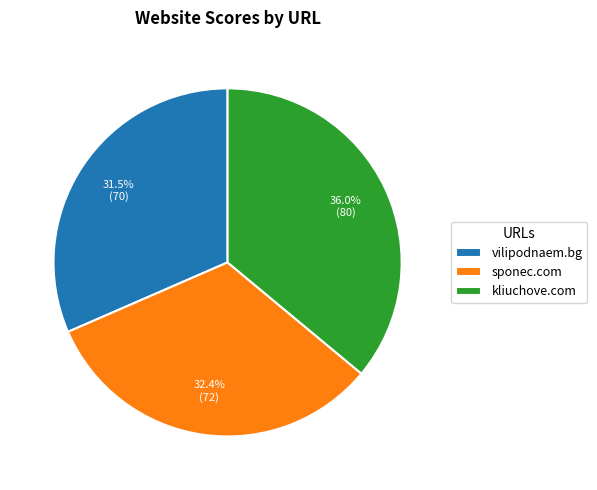

Which slice is the largest?

kliuchove.com